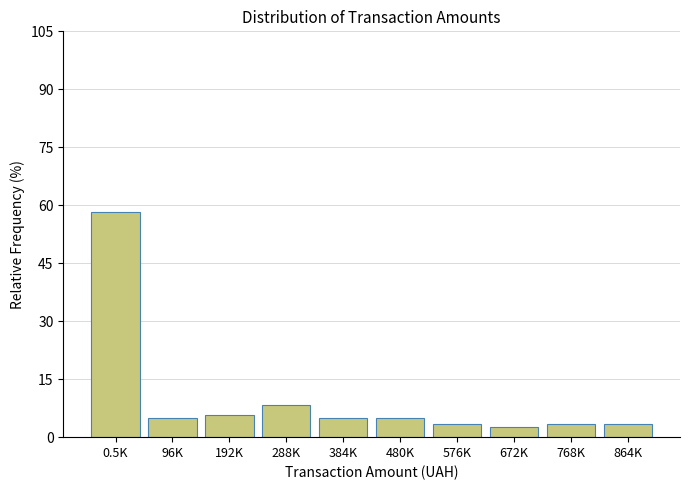

Reading left to right, list all the values displayed in this chart.

0.5K=58.3	96K=5.0	192K=5.8	288K=8.3	384K=5.0	480K=5.0	576K=3.3	672K=2.5	768K=3.3	864K=3.3